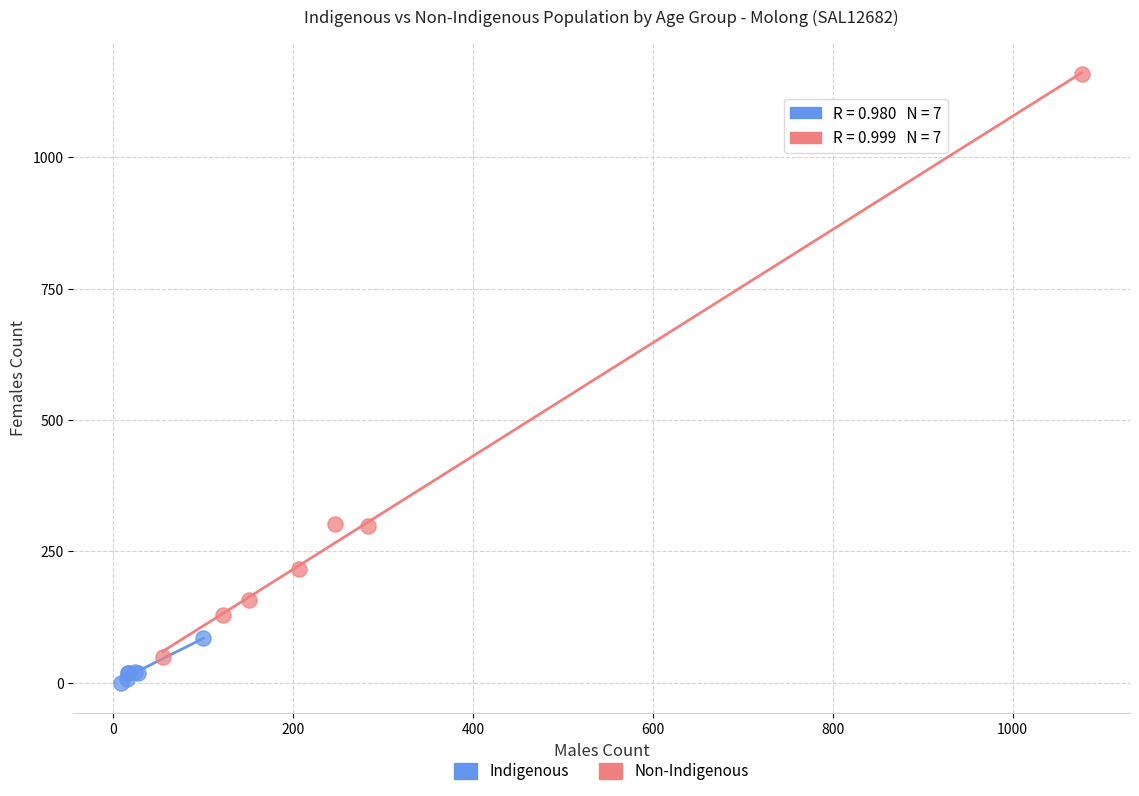

Which series contains the highest Y value?

Non-Indigenous